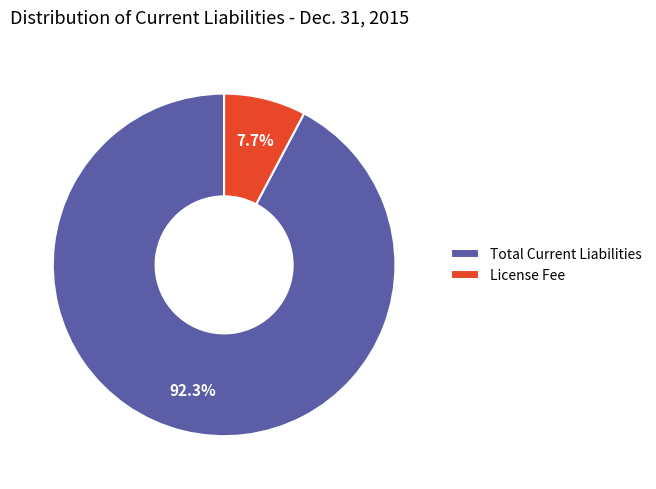

Is it true that License Fee is 1% of the pie?

False